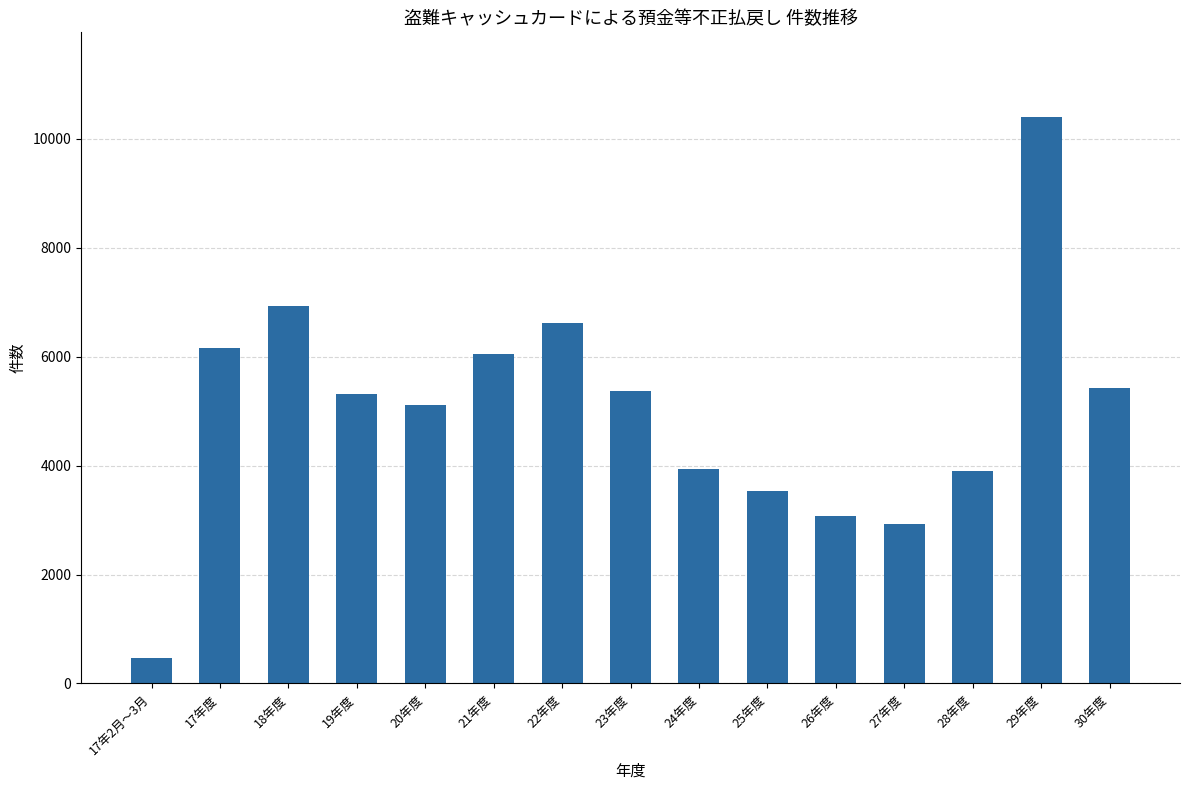

What is the difference between the values at 21年度 and 17年2月～3月?

5583